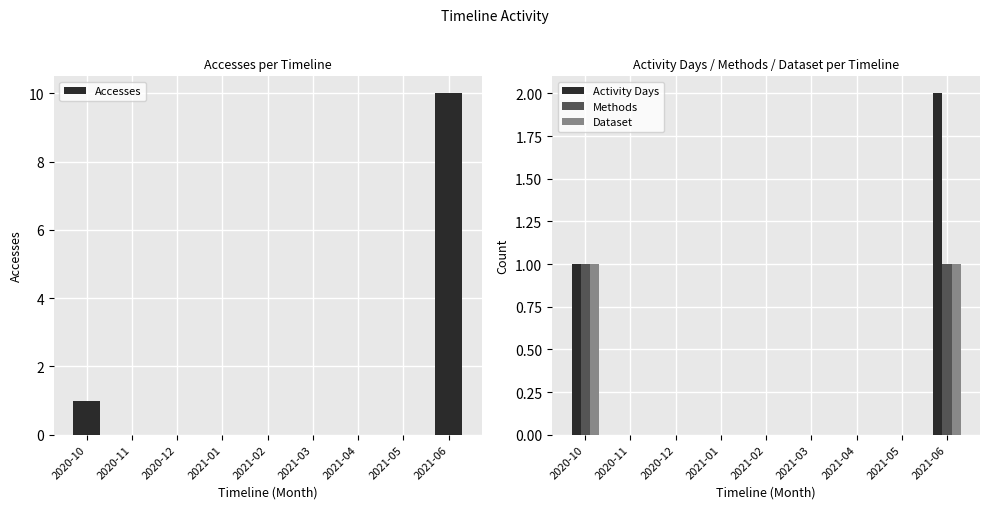

Does the chart contain stacked bars?

No